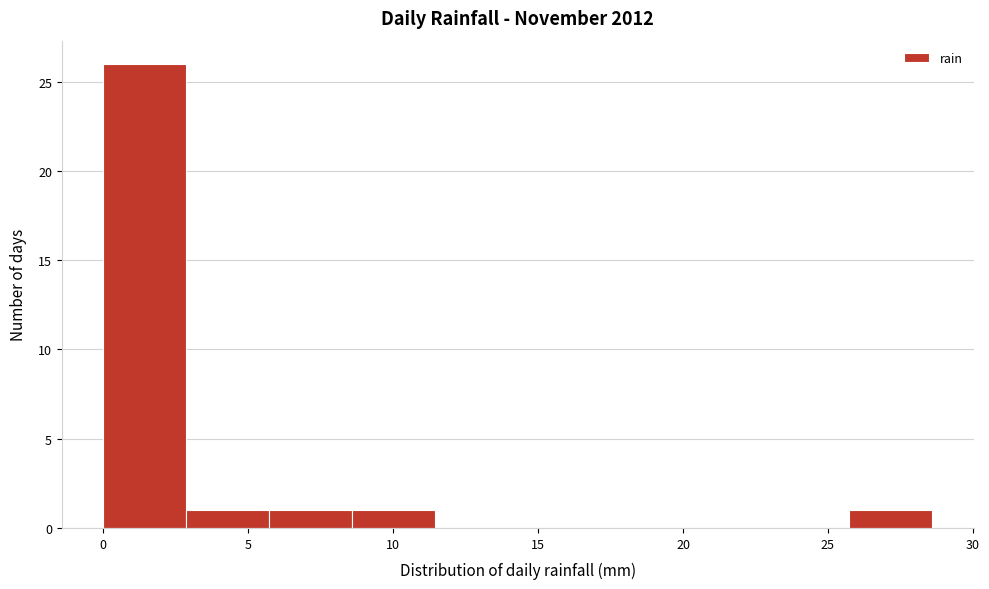

How tall is the bar that spans 25.5 to 28.5 on the x-axis? Neither the bar edges nor the heights are printed on the chart, so give them approximately, as read against the axes.

1